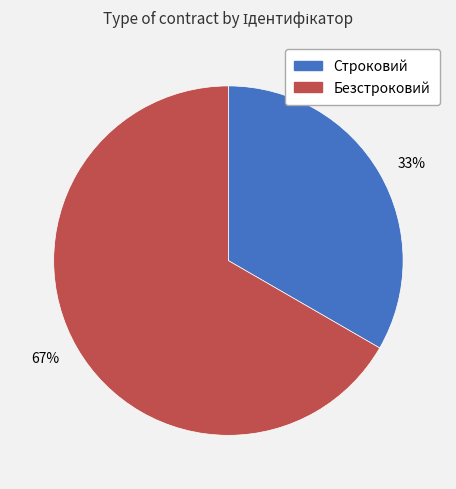

Do Безстроковий and Строковий together represent more than half of the pie?

Yes